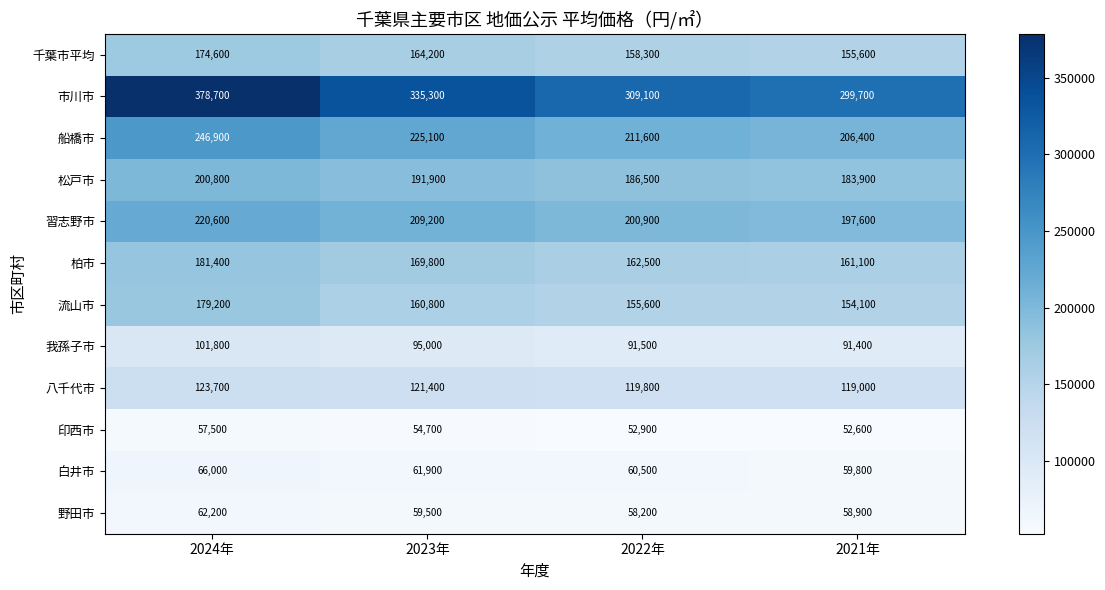

What is the smallest value displayed?

52600